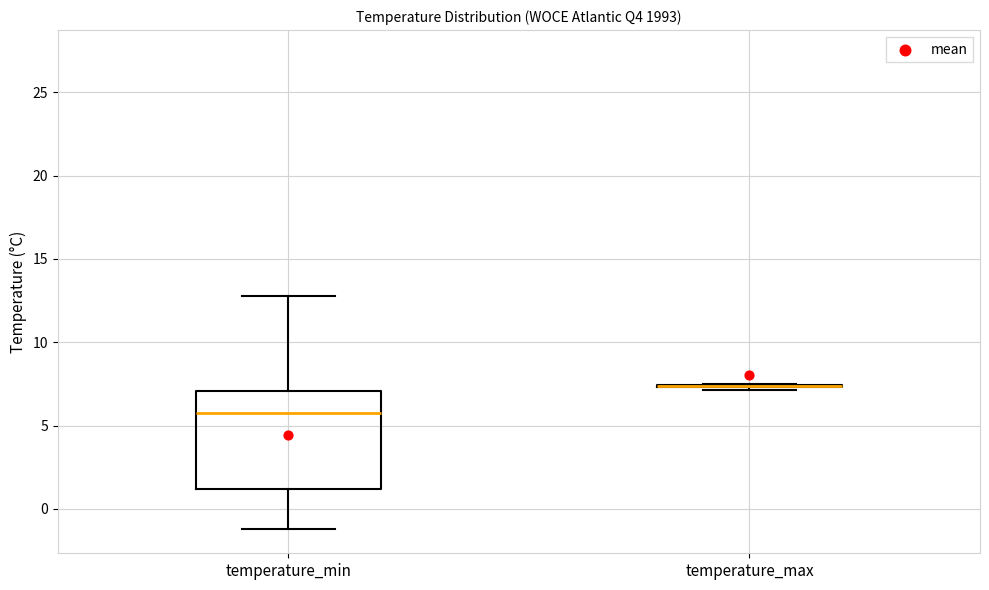

Reading left to right, transcribe this box plot: for each box, give where its median line is, the range the box spans, and where its two whiskers end, as read against the y-axis. The values are not printed on the chart, so give them approximately, as read against the axis.

temperature_min: median 6.0, box 1.0 to 7.0, whiskers -1.0 to 13.0
temperature_max: box collapsed to a line at 7.5, whiskers 7.0 to 7.5